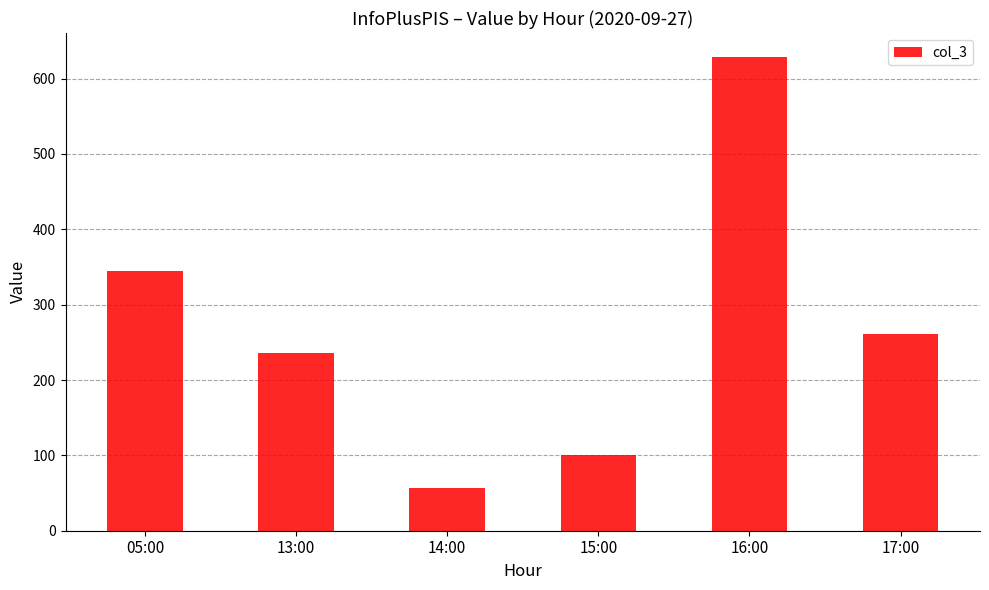

True or false: the data shows 261 at 17:00.

True